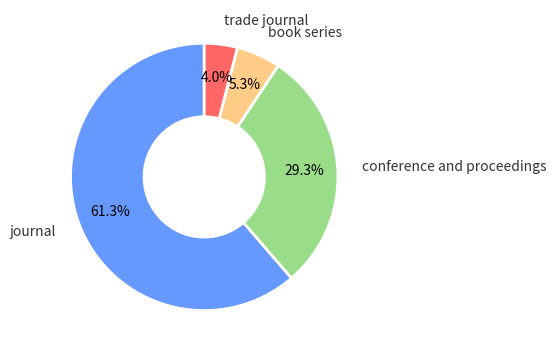

Does any single category account for the majority?

Yes